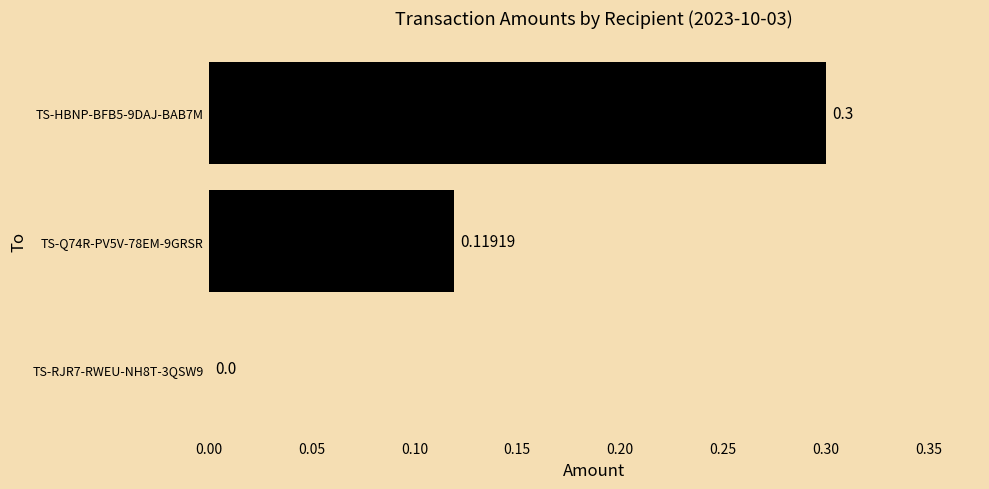

How many values exceed 0?

2